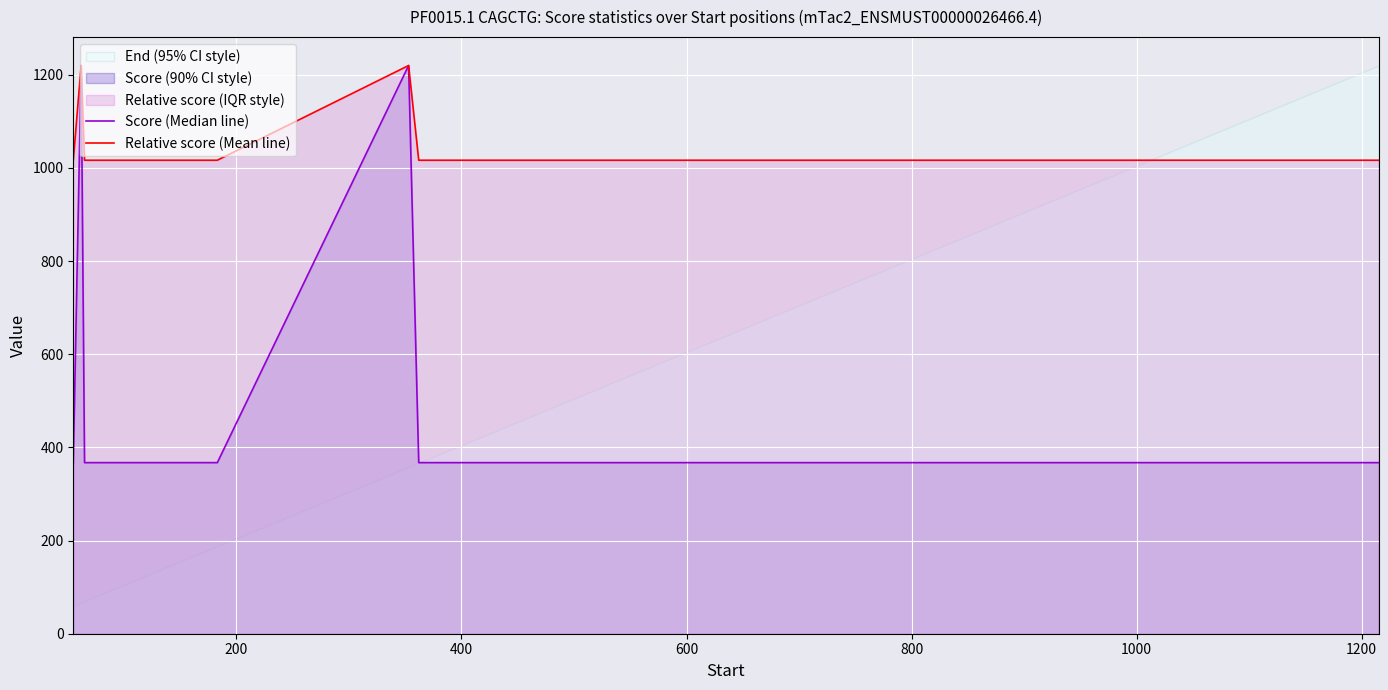

How many lines are shown in the chart?

2